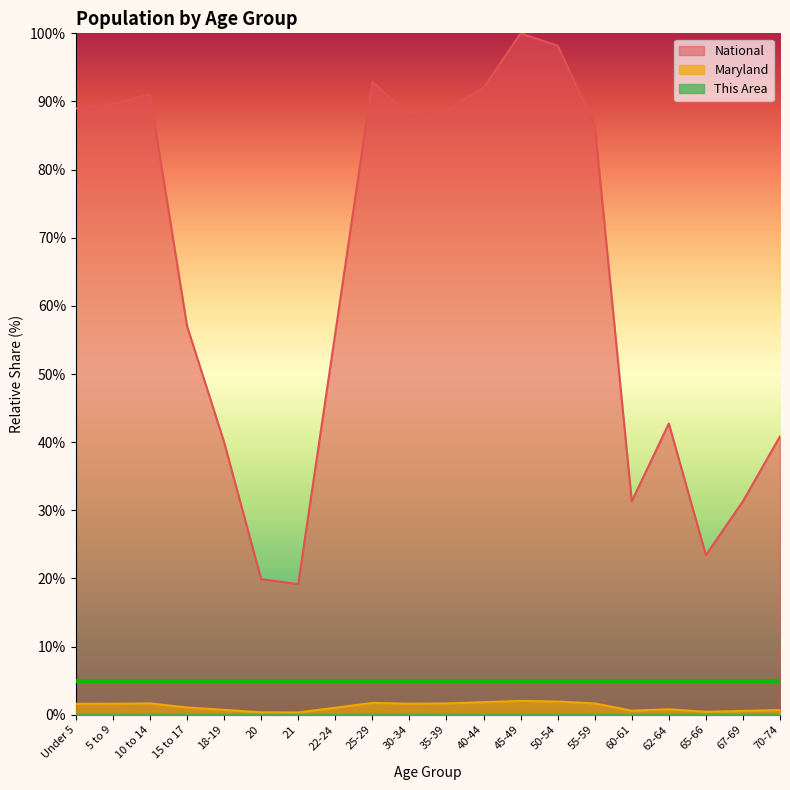

Between 62-64 and 22-24, which is larger?

22-24